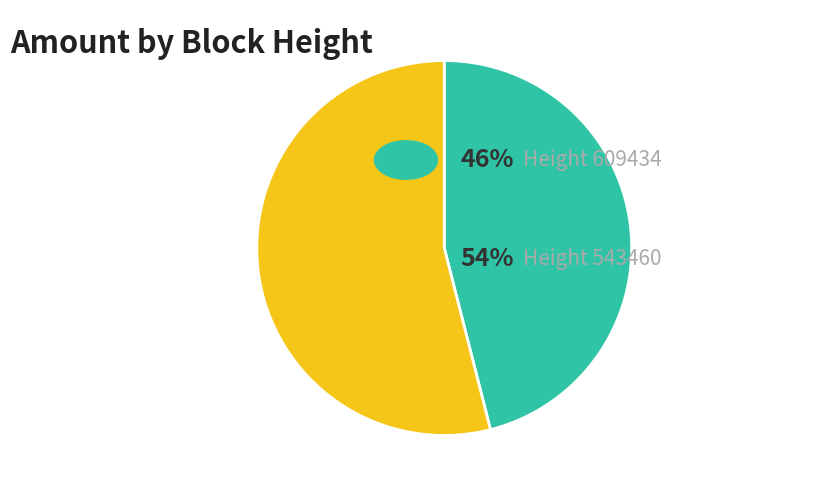

Is there any slice that represents more than half of the pie?

Yes